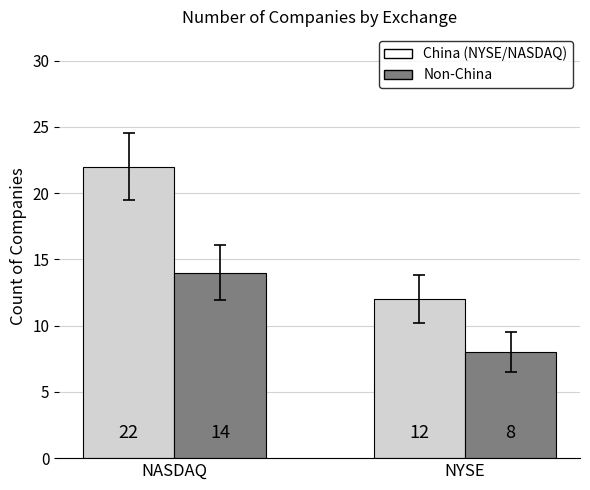

Which category has the lowest value across all series?

NYSE